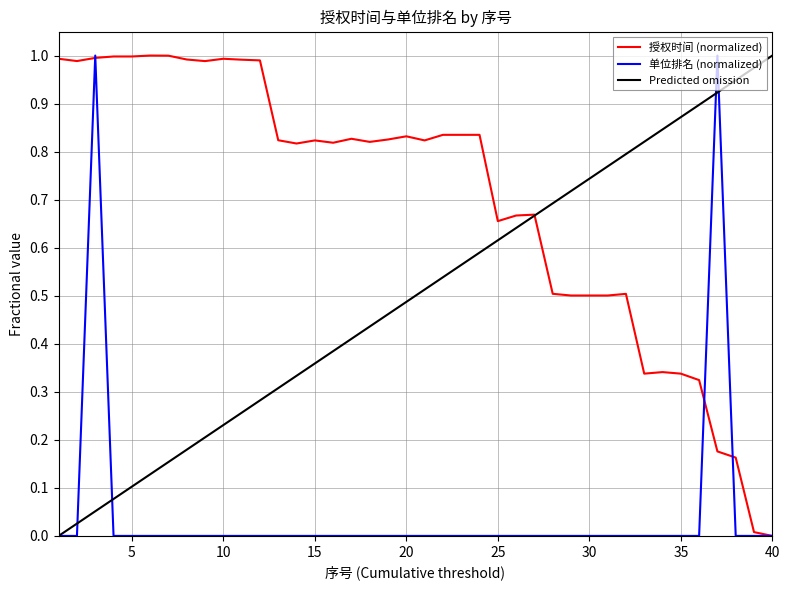

List the series in order of their overall mean, lowest first.

单位排名 (normalized), Predicted omission, 授权时间 (normalized)